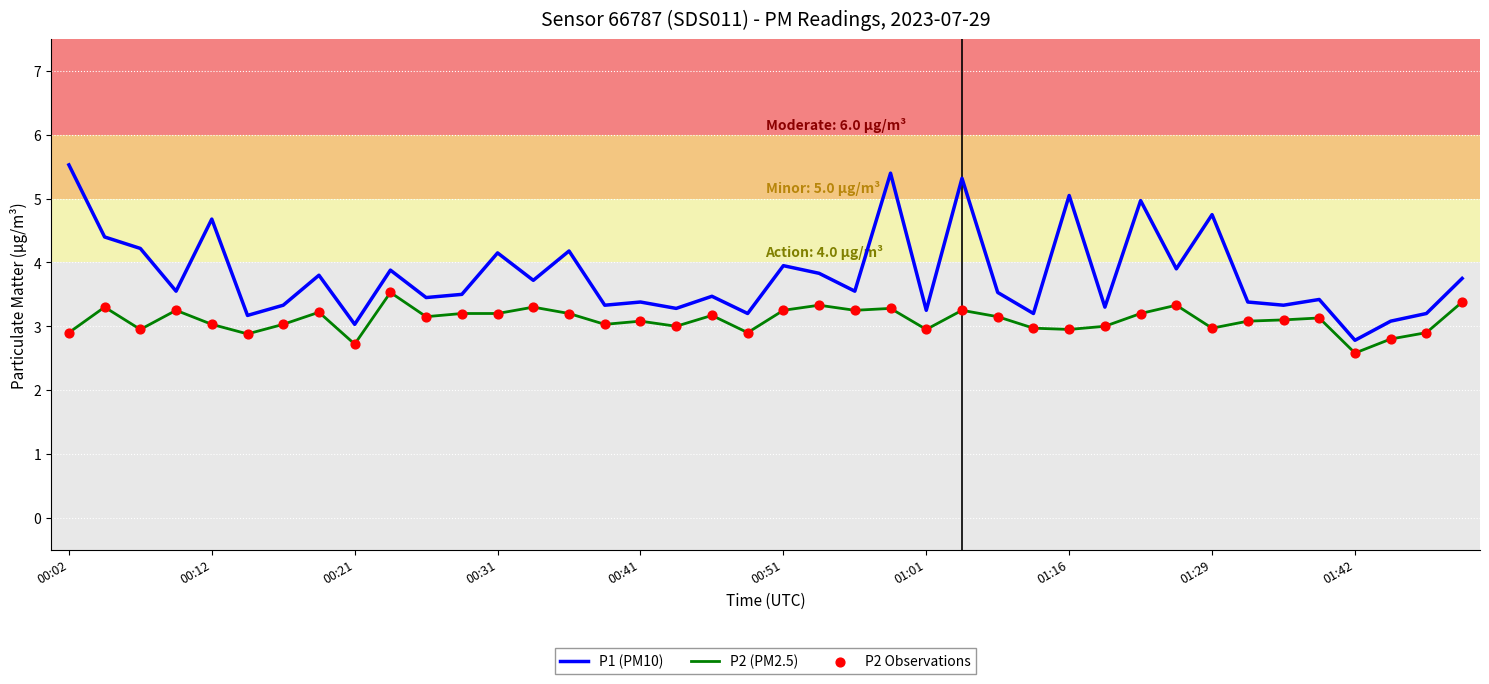

Which series has the largest total across all categories?

P1 (PM10)